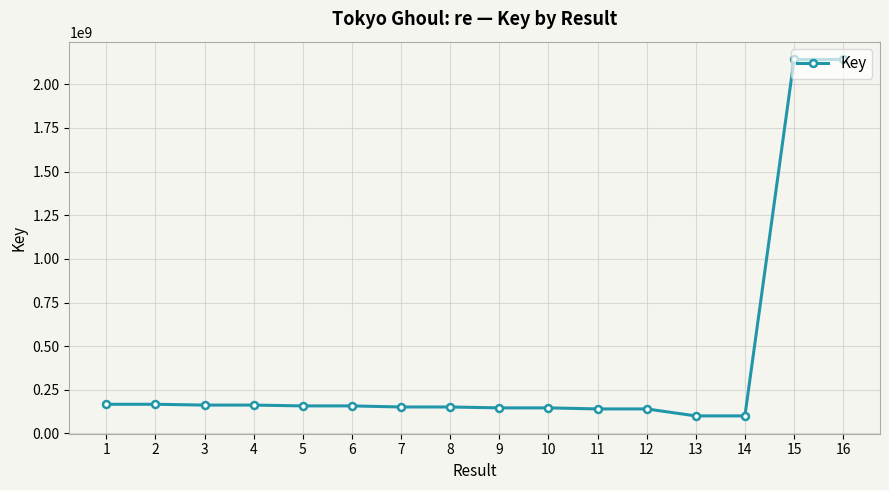

What is the value of the 3rd point from the left?

162688904